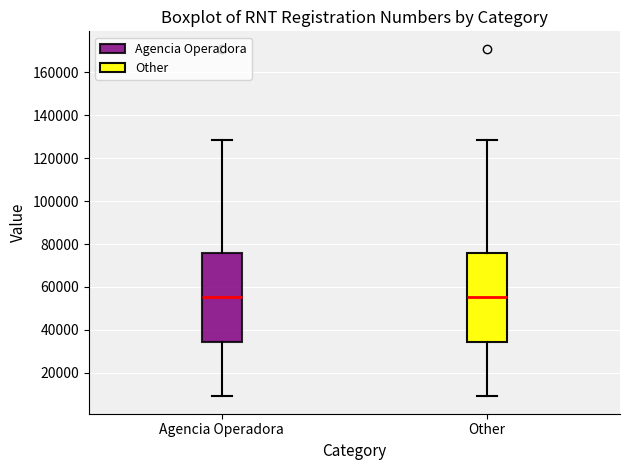

Reading left to right, read every box against the y-axis: the position of its median line, the range the box covers, and the ends of its whiskers. The values are not printed on the chart, so give them approximately, as read against the axis.

Agencia Operadora: median 56000, box 34000 to 76000, whiskers 10000 to 128000
Other: median 56000, box 34000 to 76000, whiskers 10000 to 128000